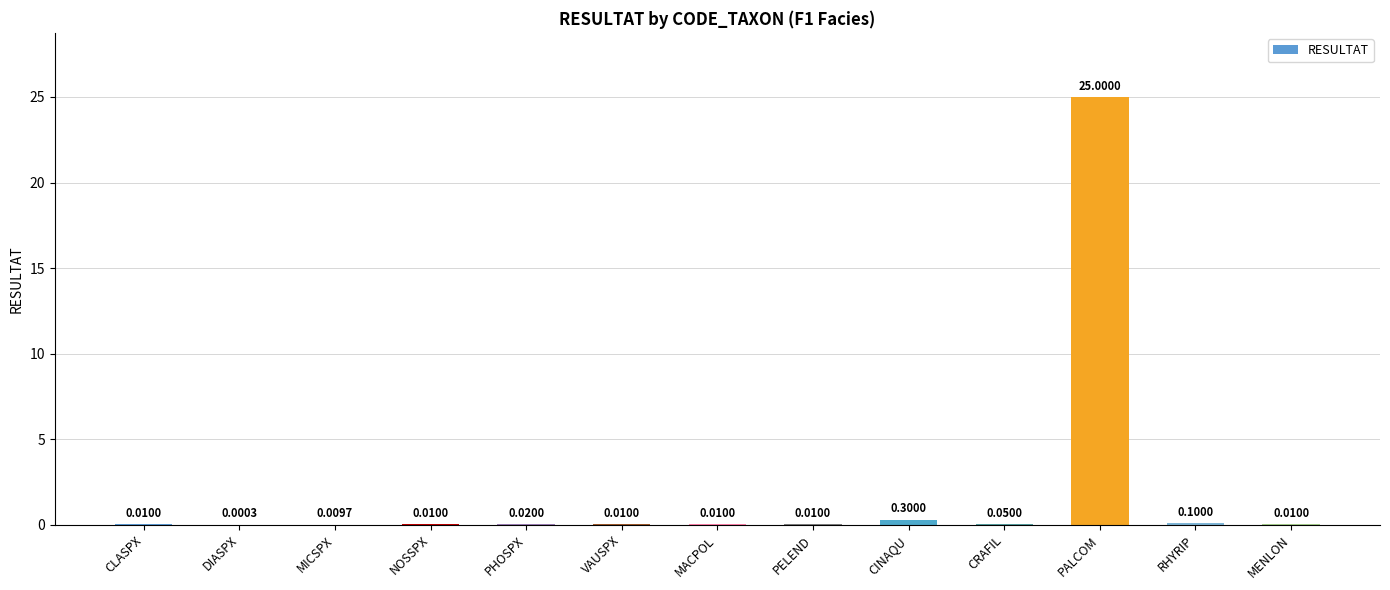

What is the average value?

2.0